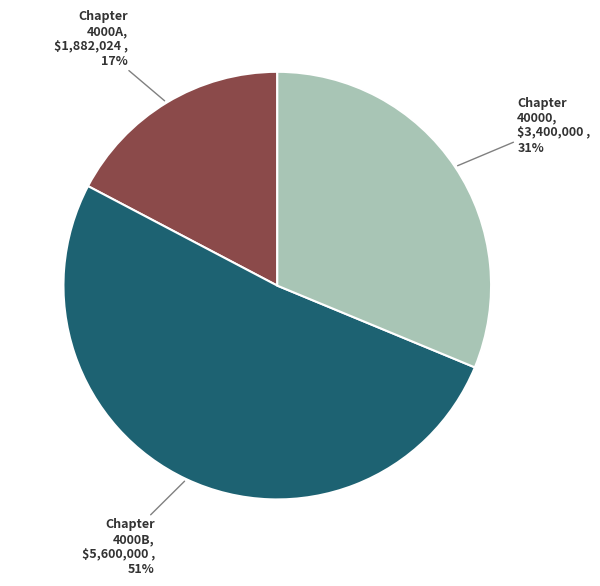

How many segments does this pie chart have?

3